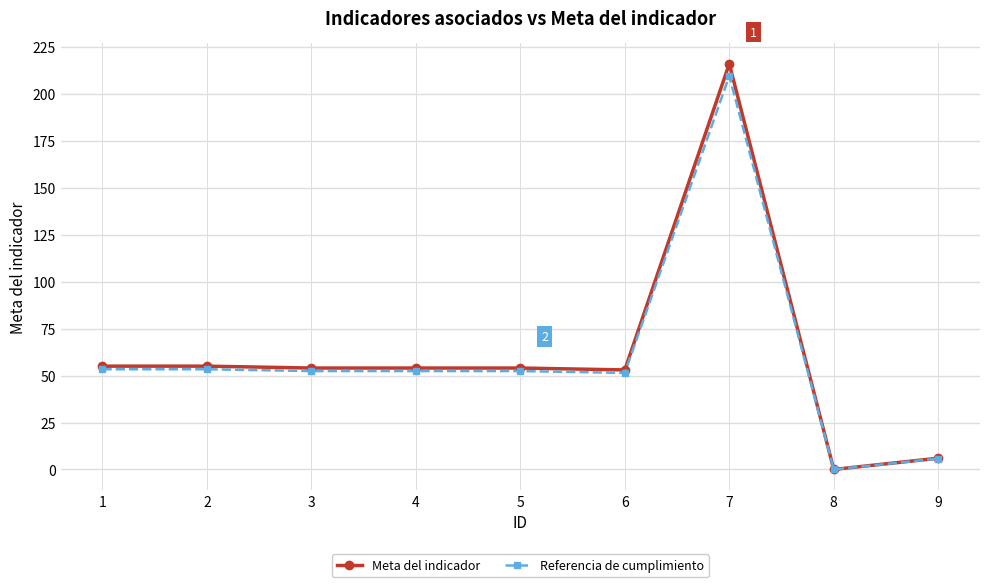

What is the value of the Referencia de cumplimiento point at the 6th from the left?

51.4